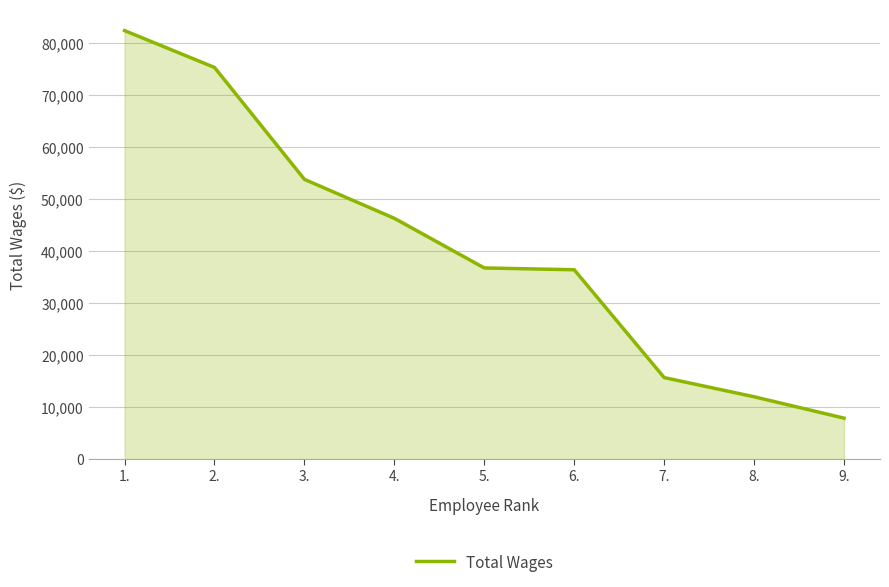

Read the value at 1..

82463